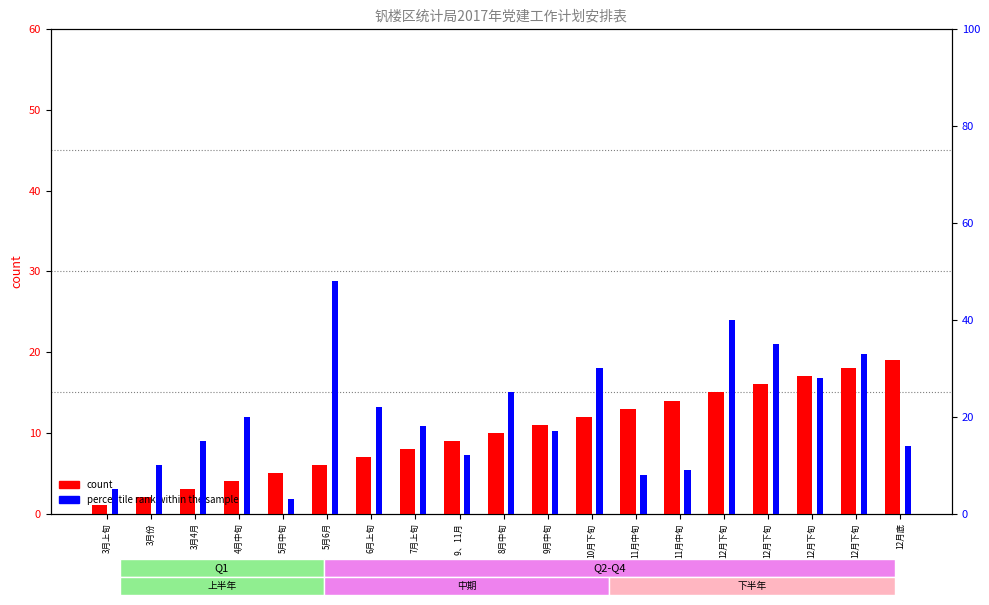

What is the difference between the count values at 7月上旬 and 12月下旬?

7